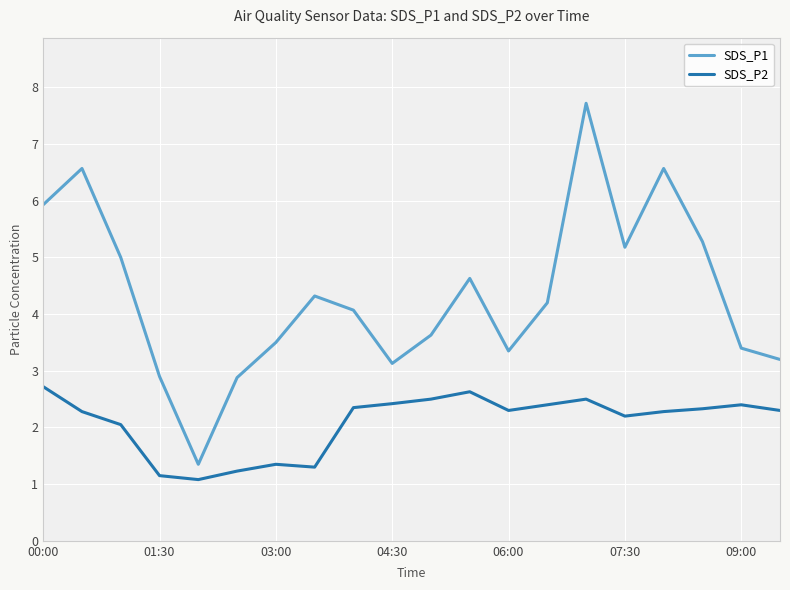

List the series in order of their overall mean, highest first.

SDS_P1, SDS_P2